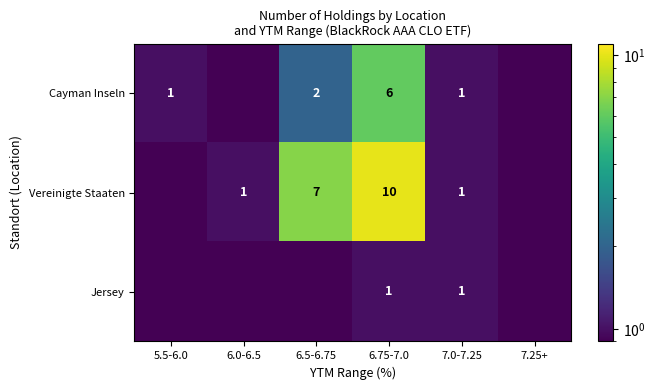

What is the total value across all series at 7.0-7.25?

3.0